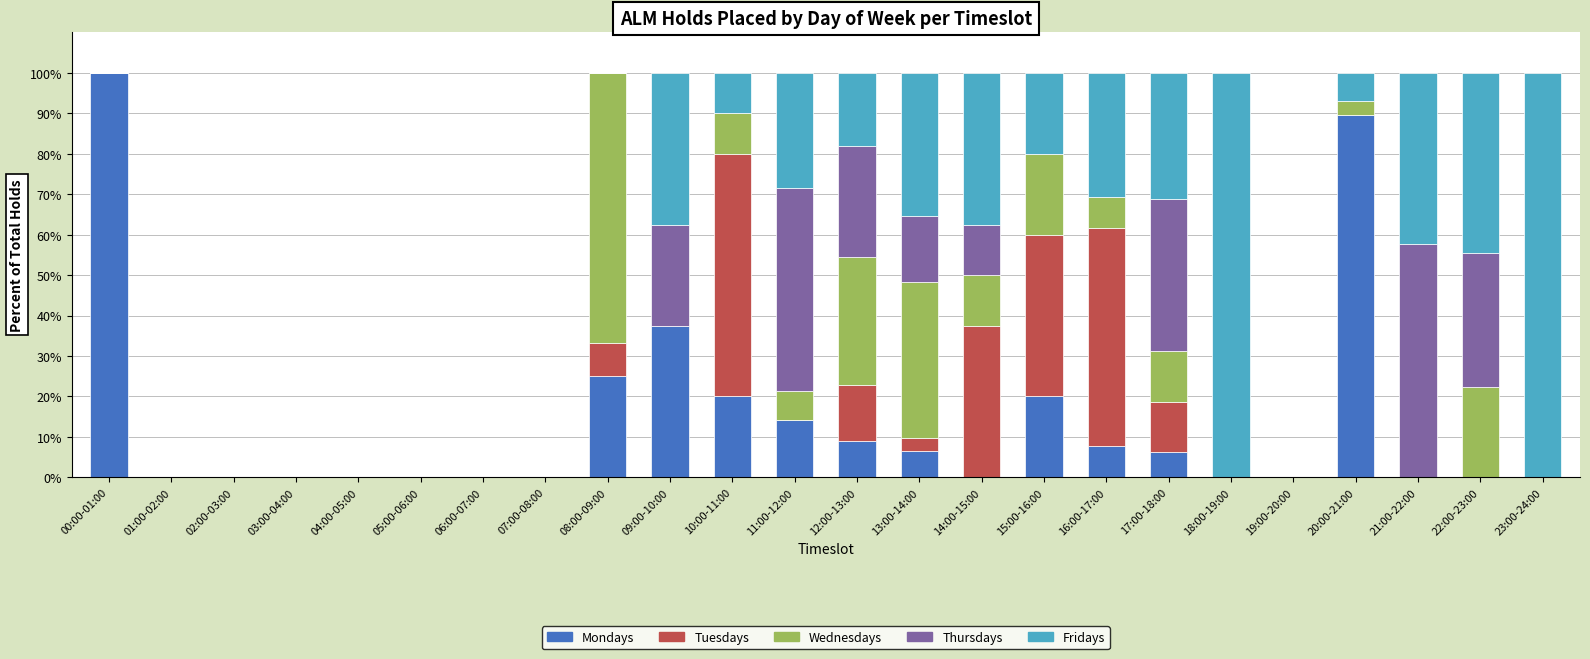

What is the total value across all series at 21:00-22:00?

100.0